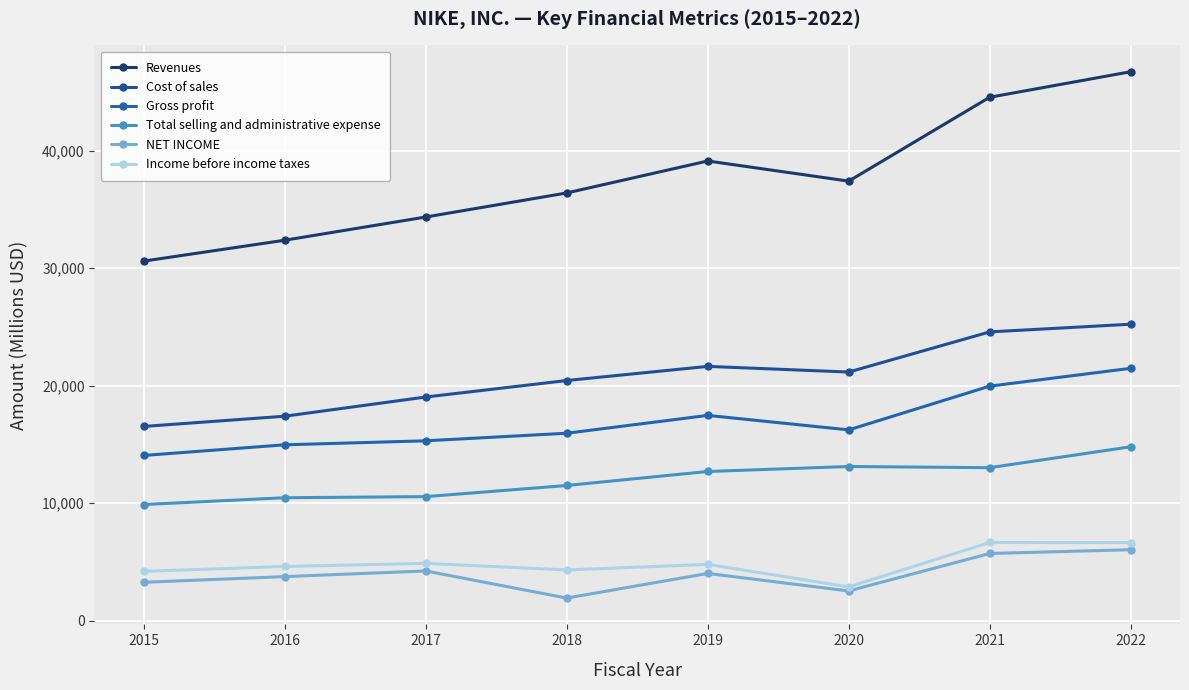

At which label is Income before income taxes closest to 4774?

2019